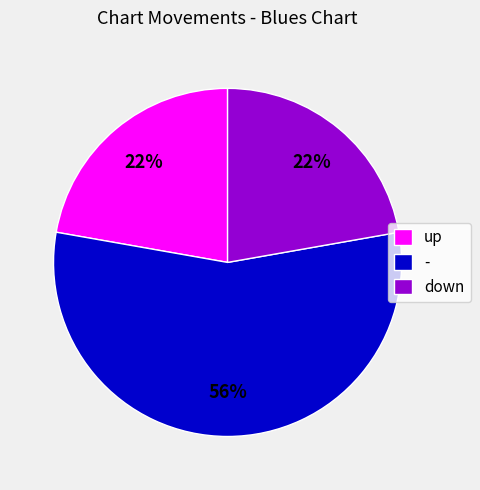

To the nearest percent, what is the average slice percentage?

33%